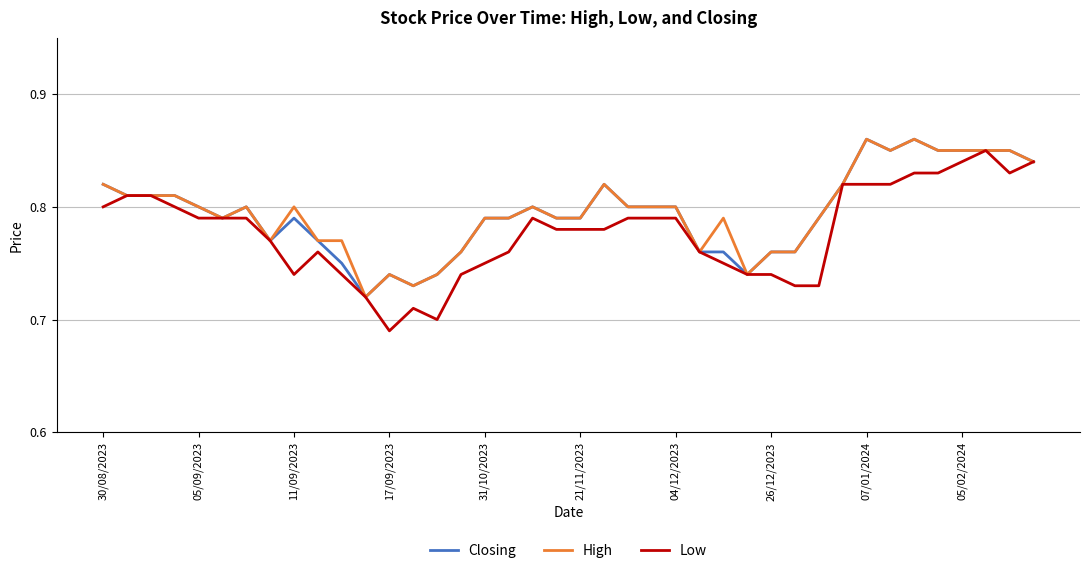

What are all the series names shown in the legend?

Closing, High, Low